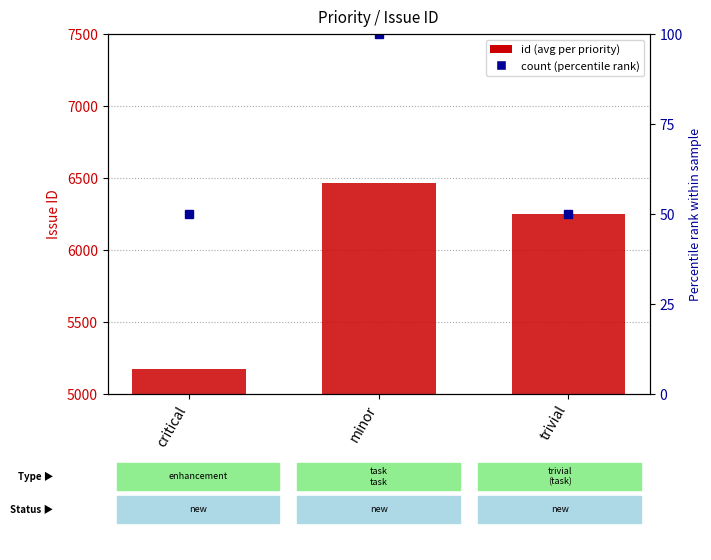

What is the ratio of the value at critical to the value at trivial?

0.8